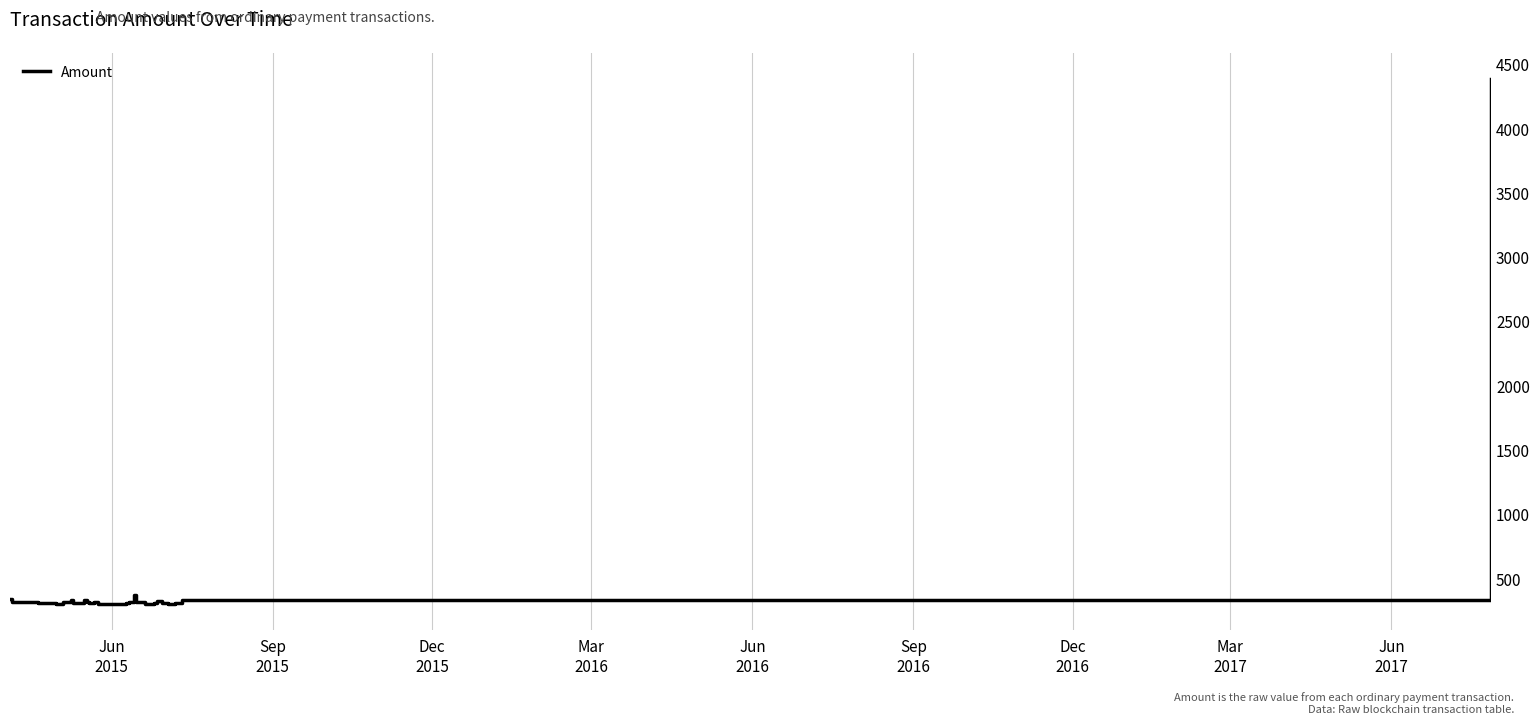

What is the minimum value shown in the chart?

300.2